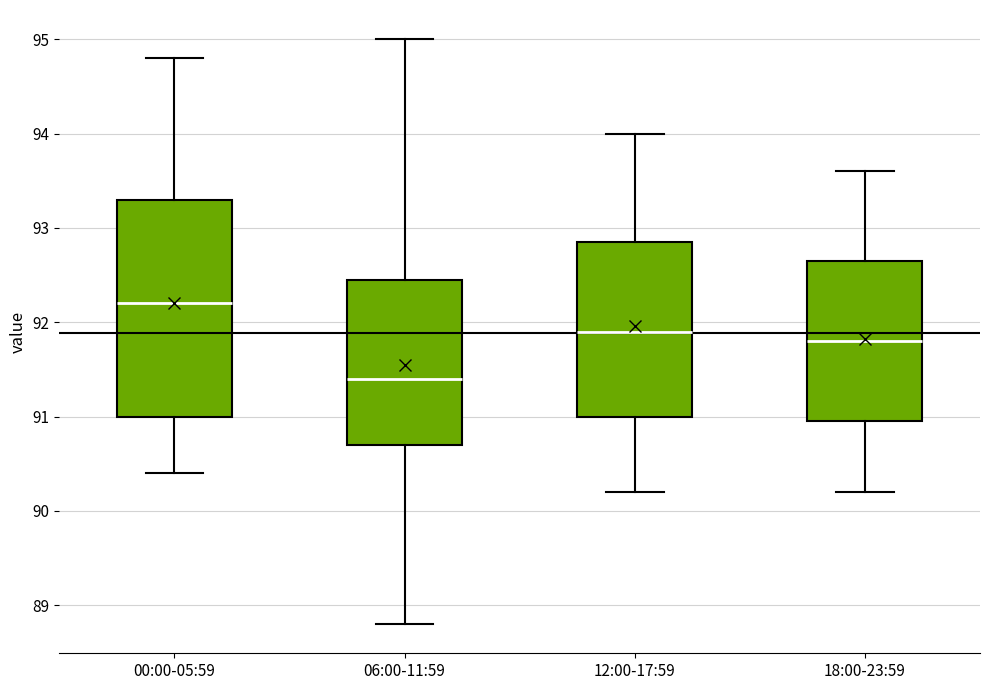

Comparing the boxes themselves (not the whiskers), which one is the tallest?

00:00-05:59